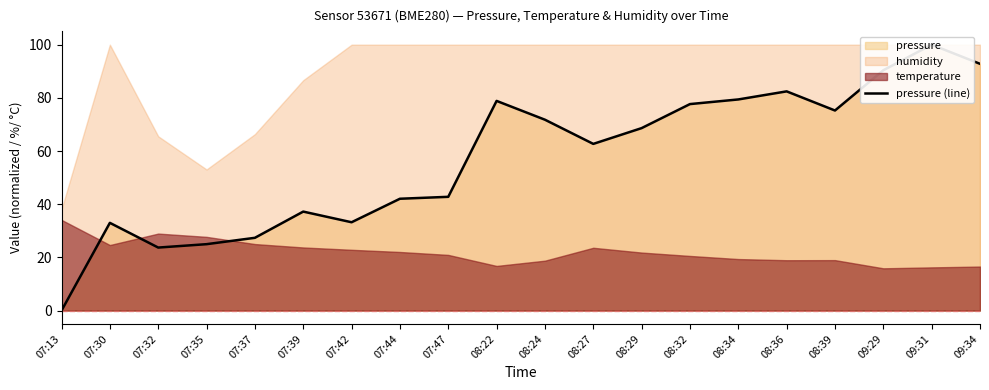

What is the label of the 13th point from the right?

07:44